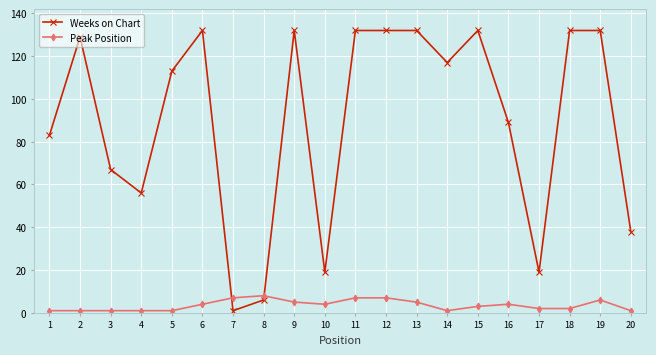

Which series has the largest range (max minus min)?

Weeks on Chart